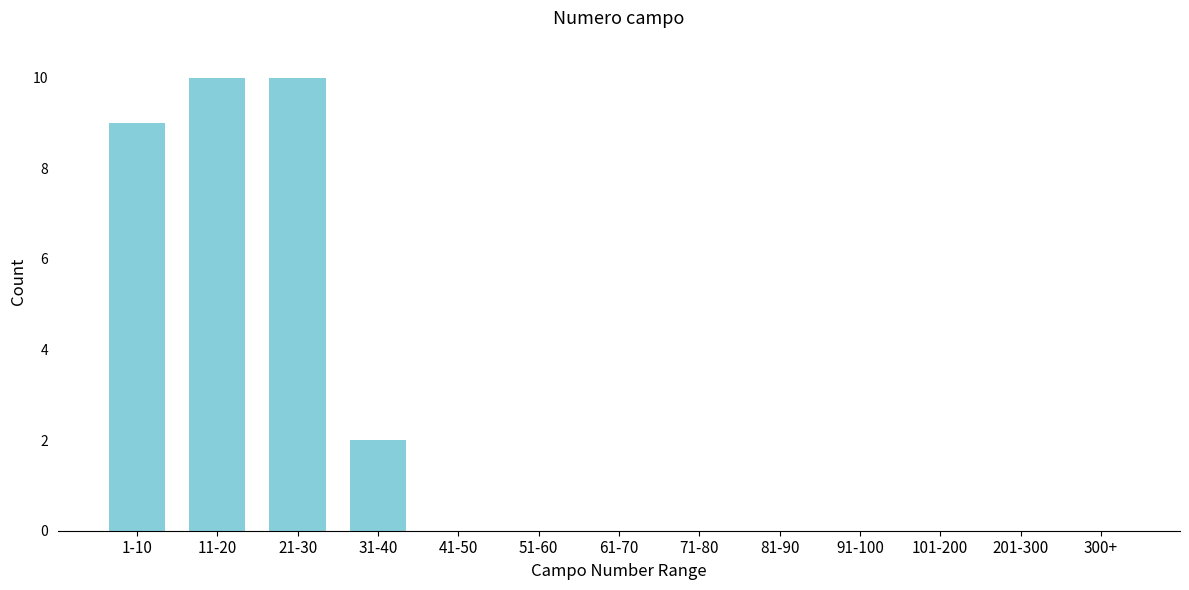

Reading right to left, extract all data points from this chart.

300+=0	201-300=0	101-200=0	91-100=0	81-90=0	71-80=0	61-70=0	51-60=0	41-50=0	31-40=2	21-30=10	11-20=10	1-10=9